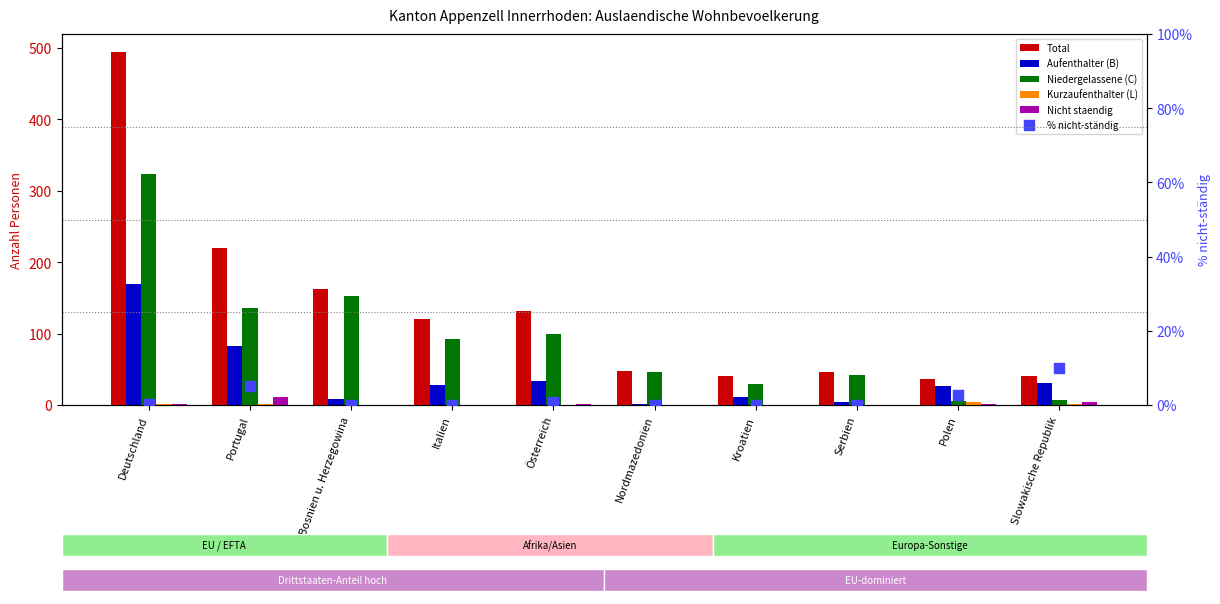

Which series contains the lowest Y value?

Kurzaufenthalter (L)